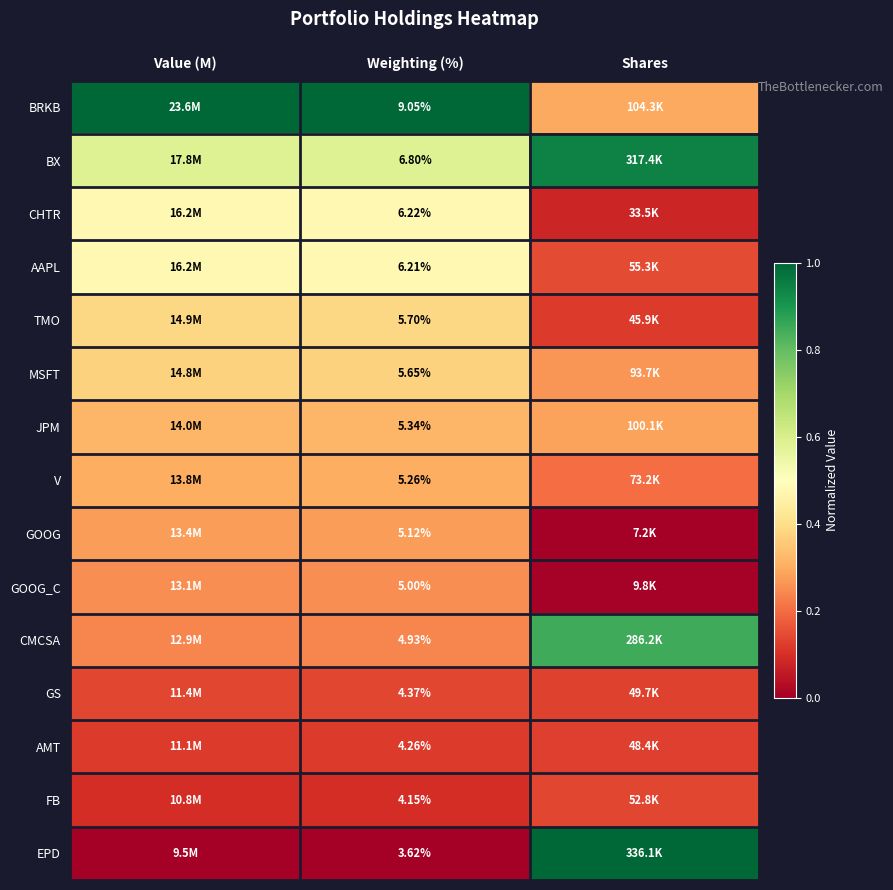

Is the value of V at Weighting (%) greater than the value of GOOG at Weighting (%)?

Yes